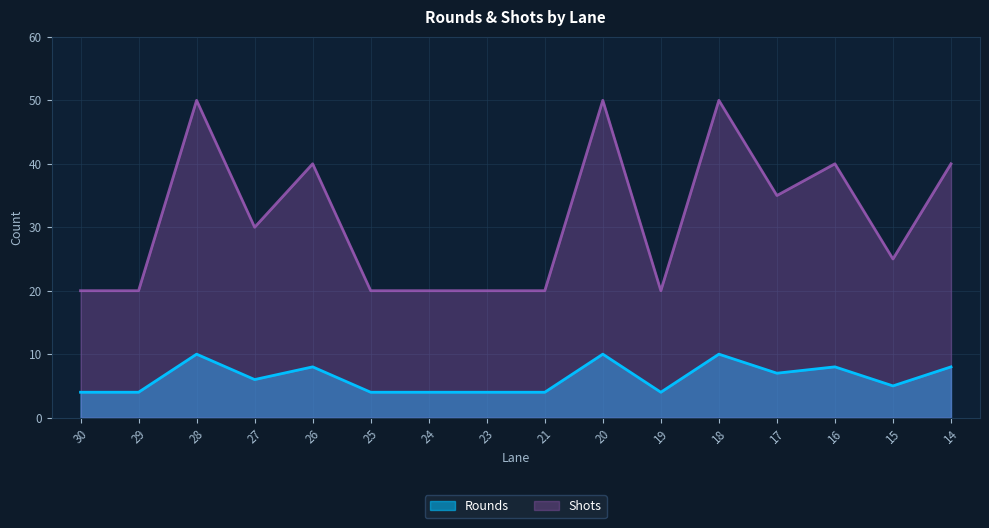

What is the value of the Rounds point at the 16th from the left?

8